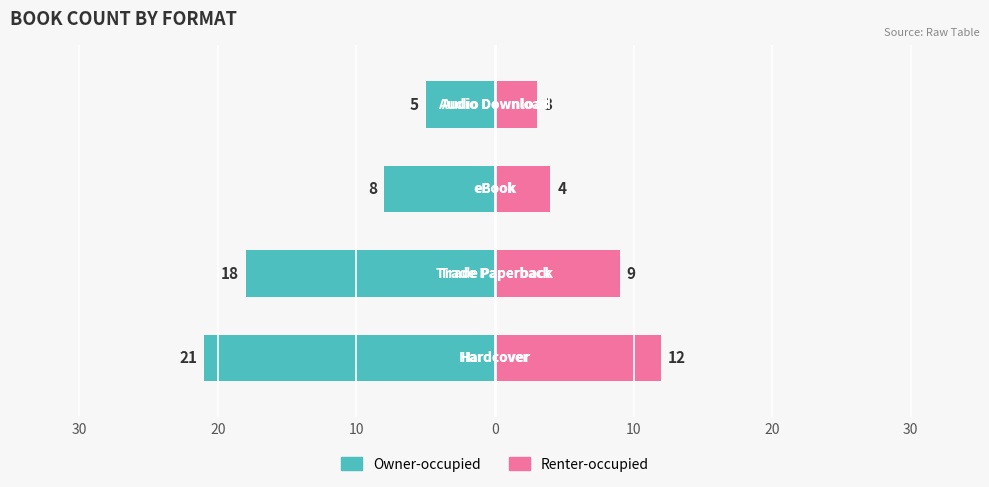

How many data points does each series have?

4